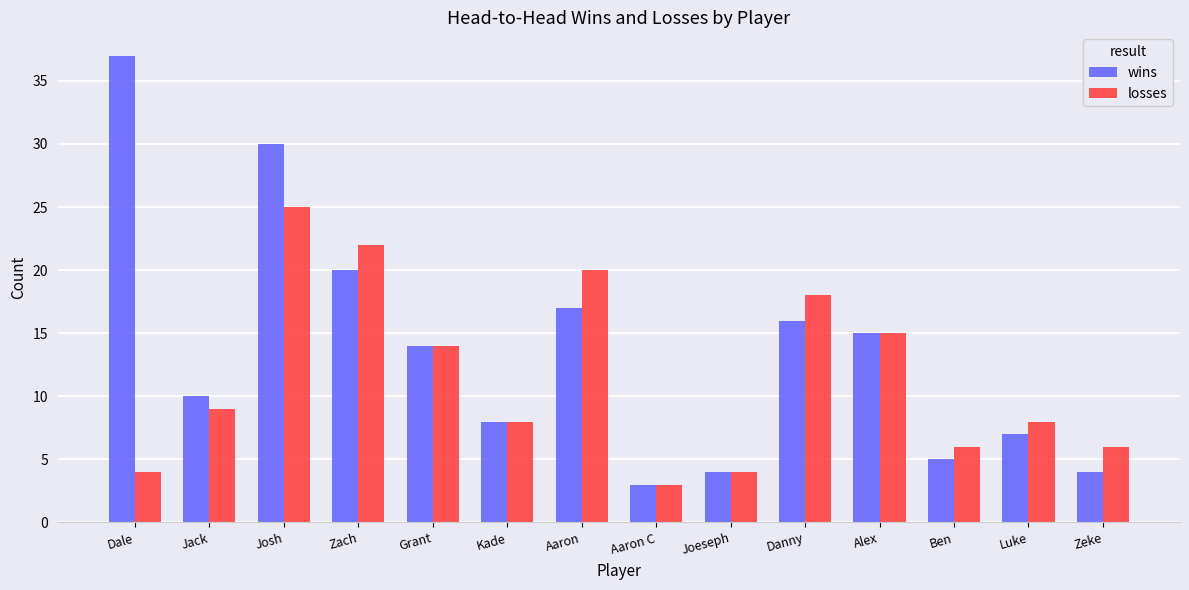

What is the total value across all series at Dale?

41